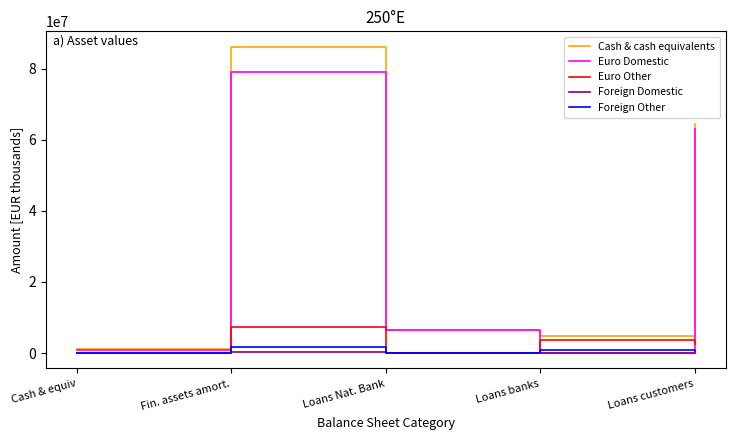

The value of Euro Domestic at Loans customers is 94466653. True or false?

False